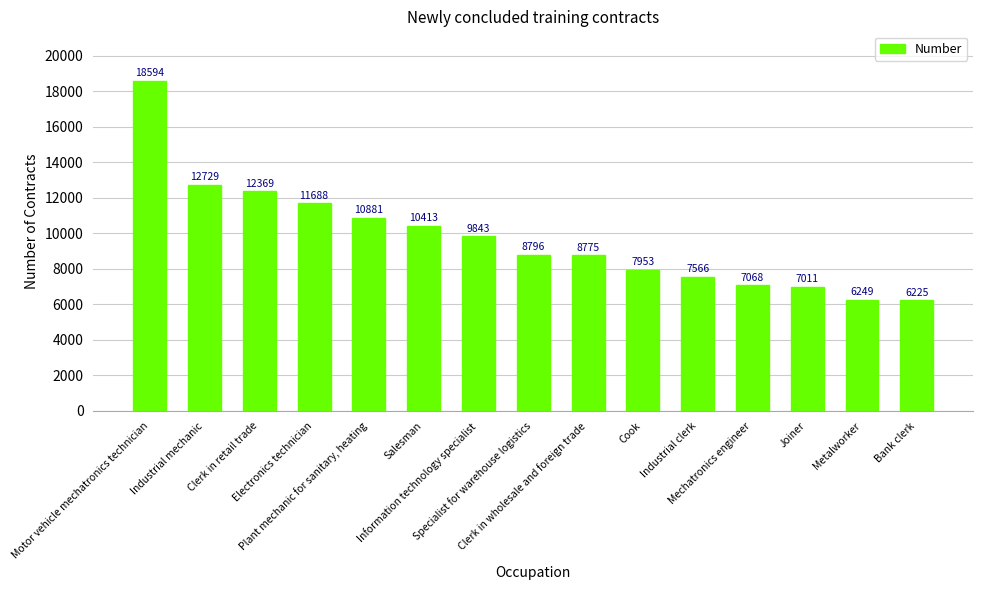

Are the bars horizontal?

No